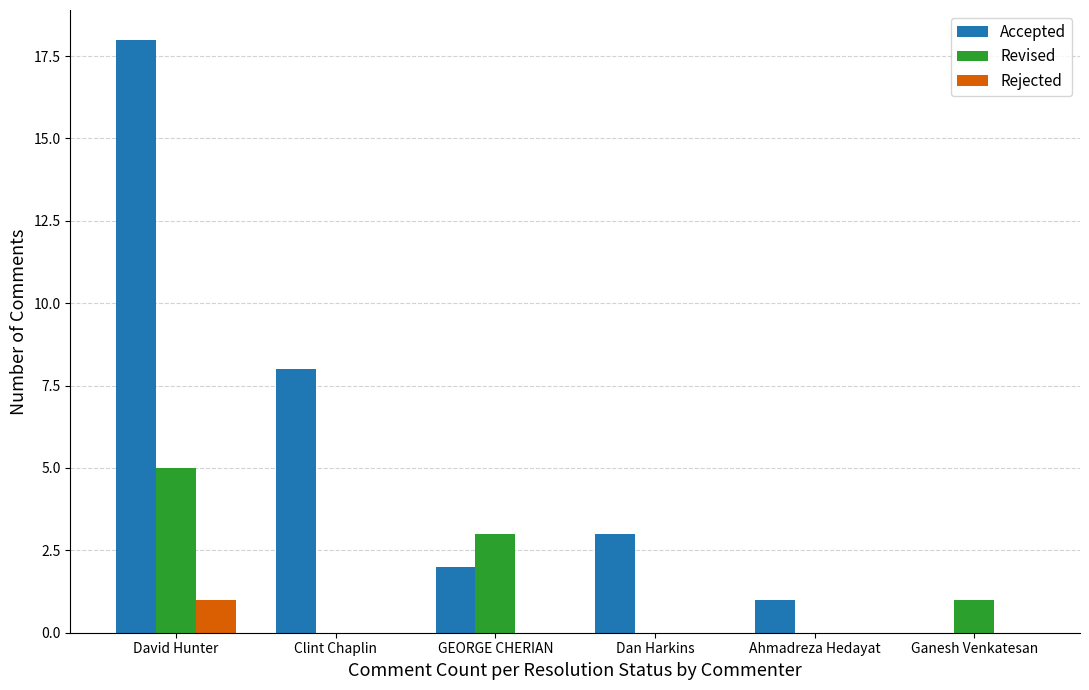

Which series has the widest spread of values?

Accepted